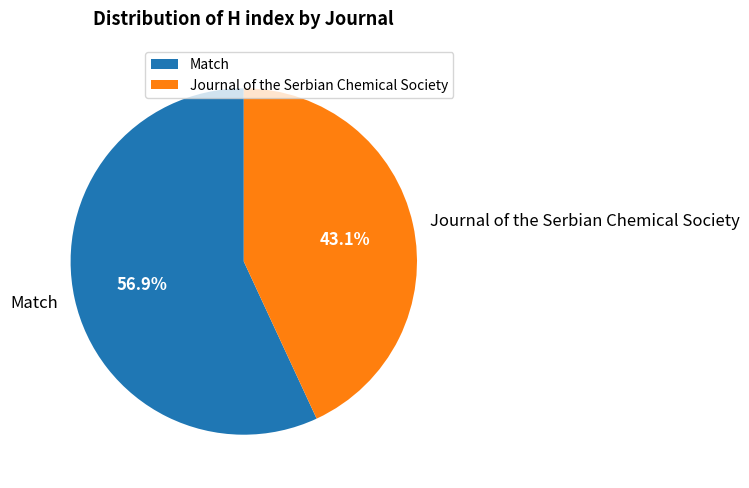

Do Match and Journal of the Serbian Chemical Society together represent more than half of the pie?

Yes